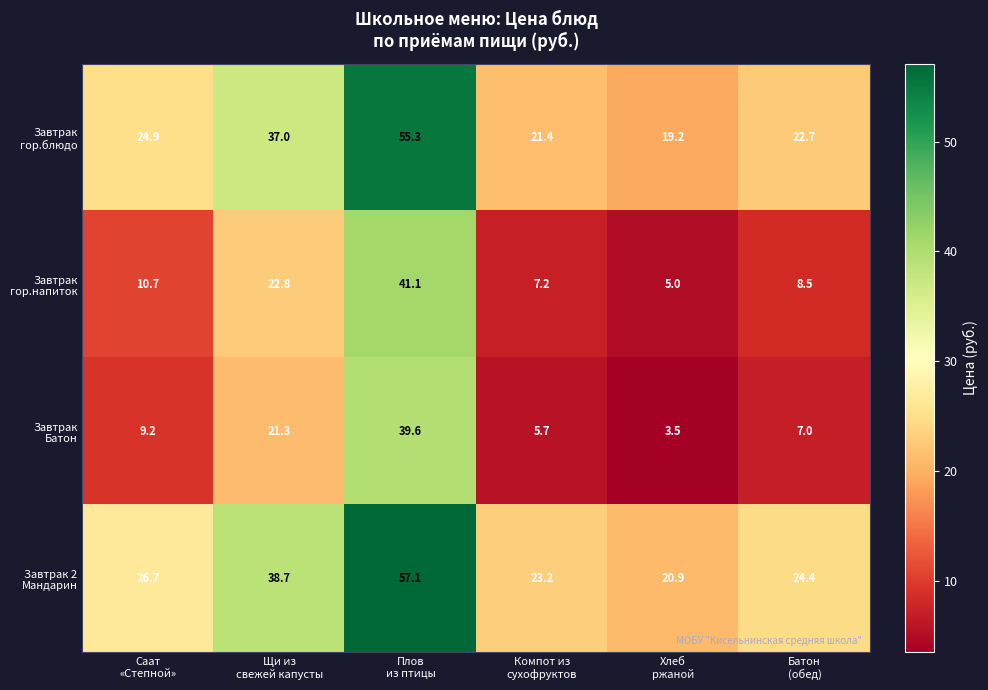

What is the smallest value displayed?

3.5